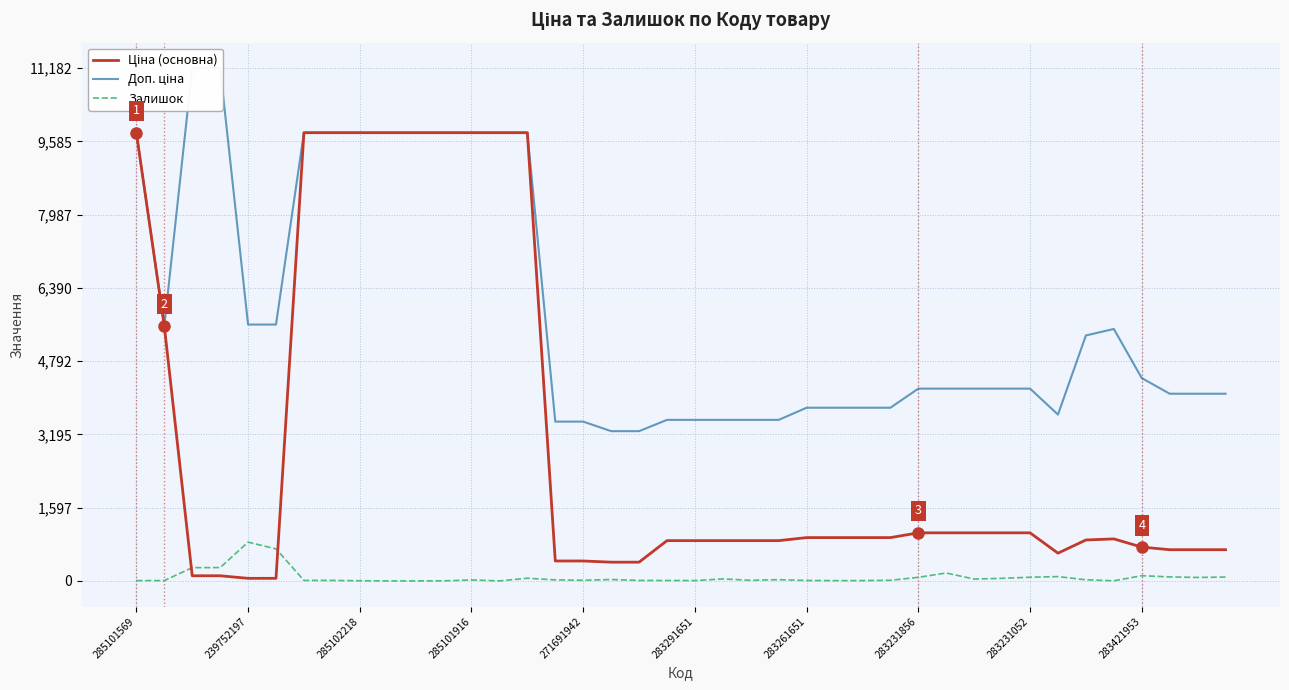

The value of Ціна (основна) at 14 is 2205.7. True or false?

False